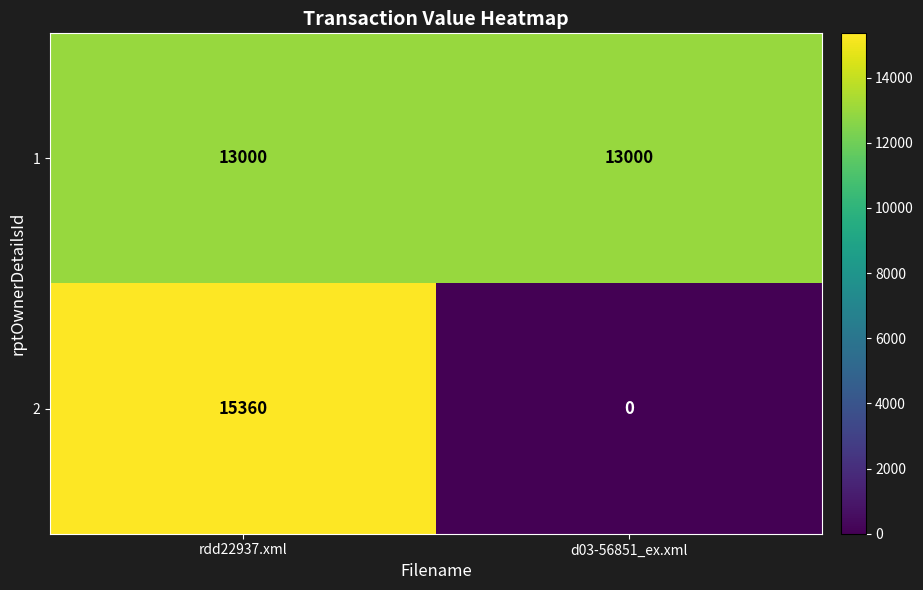

At which category is the sum across all series the highest?

rdd22937.xml